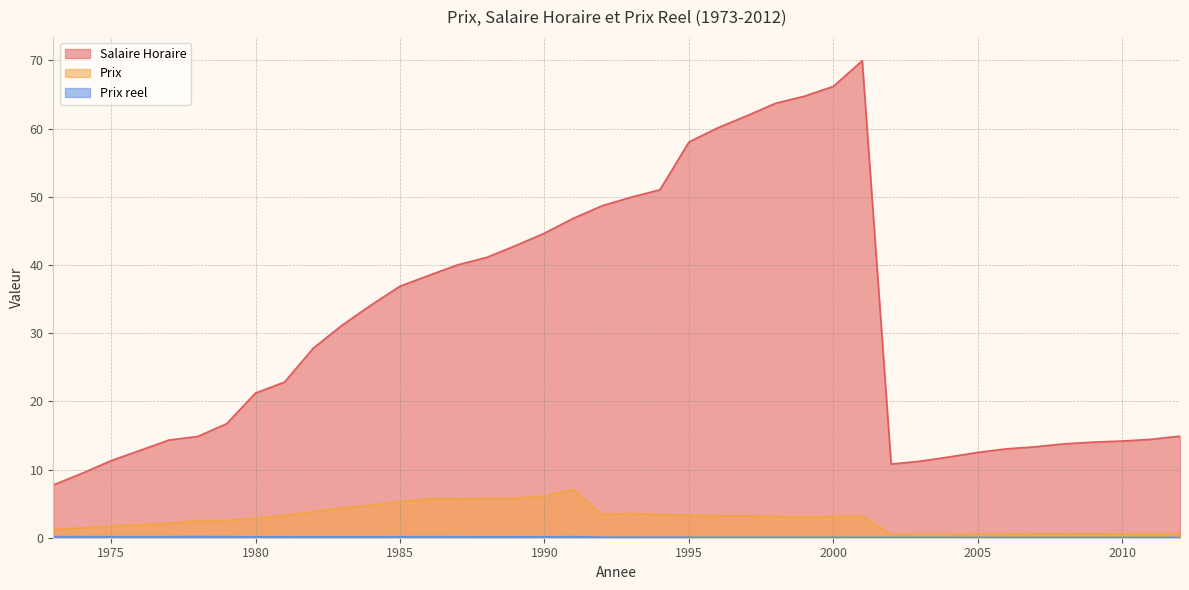

Rank the series at 1998 from lowest to highest value.

Prix reel, Prix, Salaire Horaire